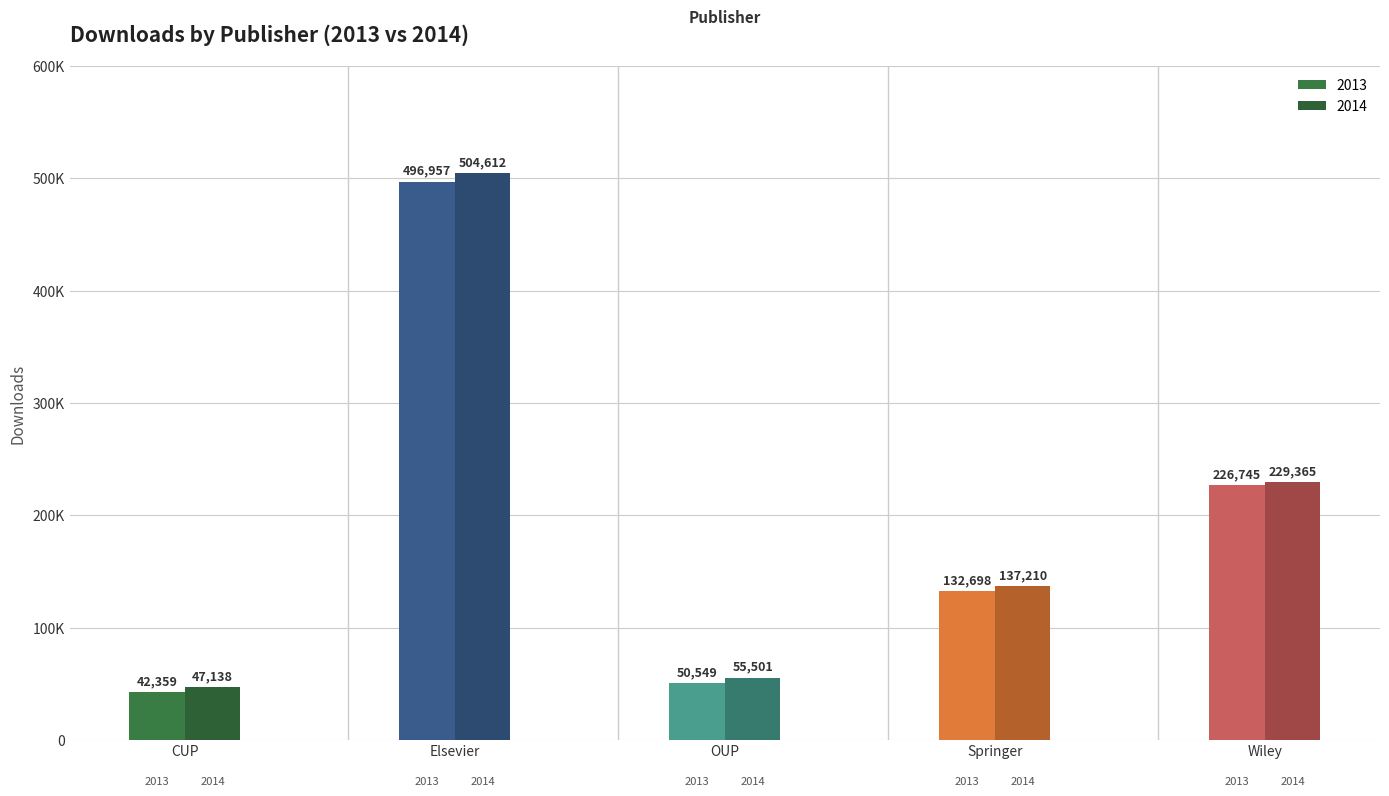

How many data points in 2013 are less than 132698?

2